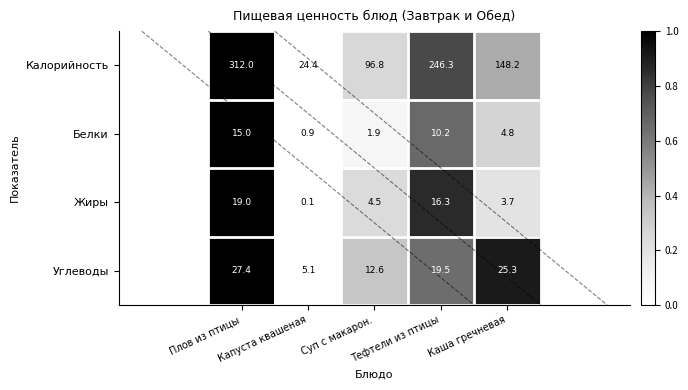

What is the sum of all Калорийность values?

827.7